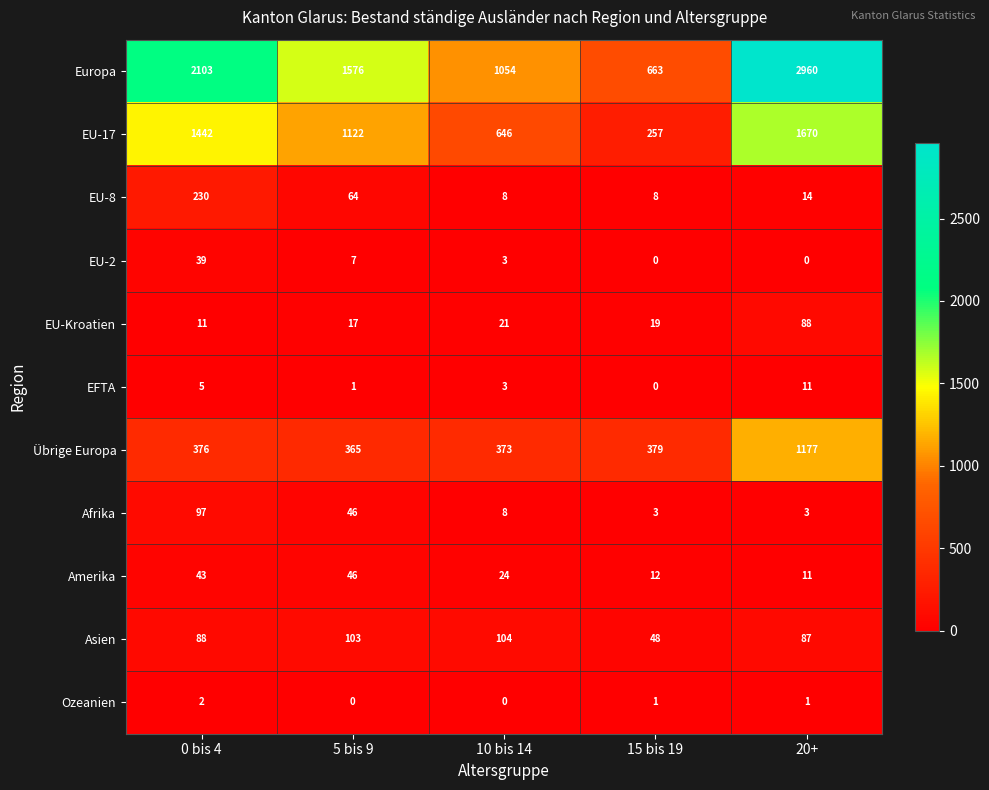

Which category has the lowest value in the EFTA series?

15 bis 19